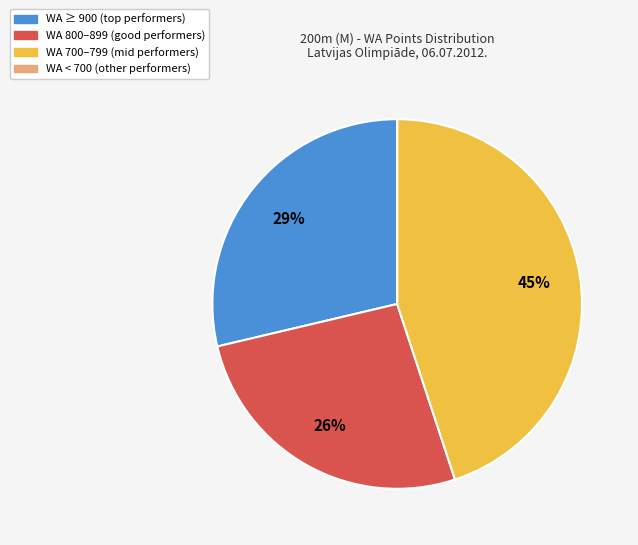

Is there any slice that represents more than half of the pie?

No